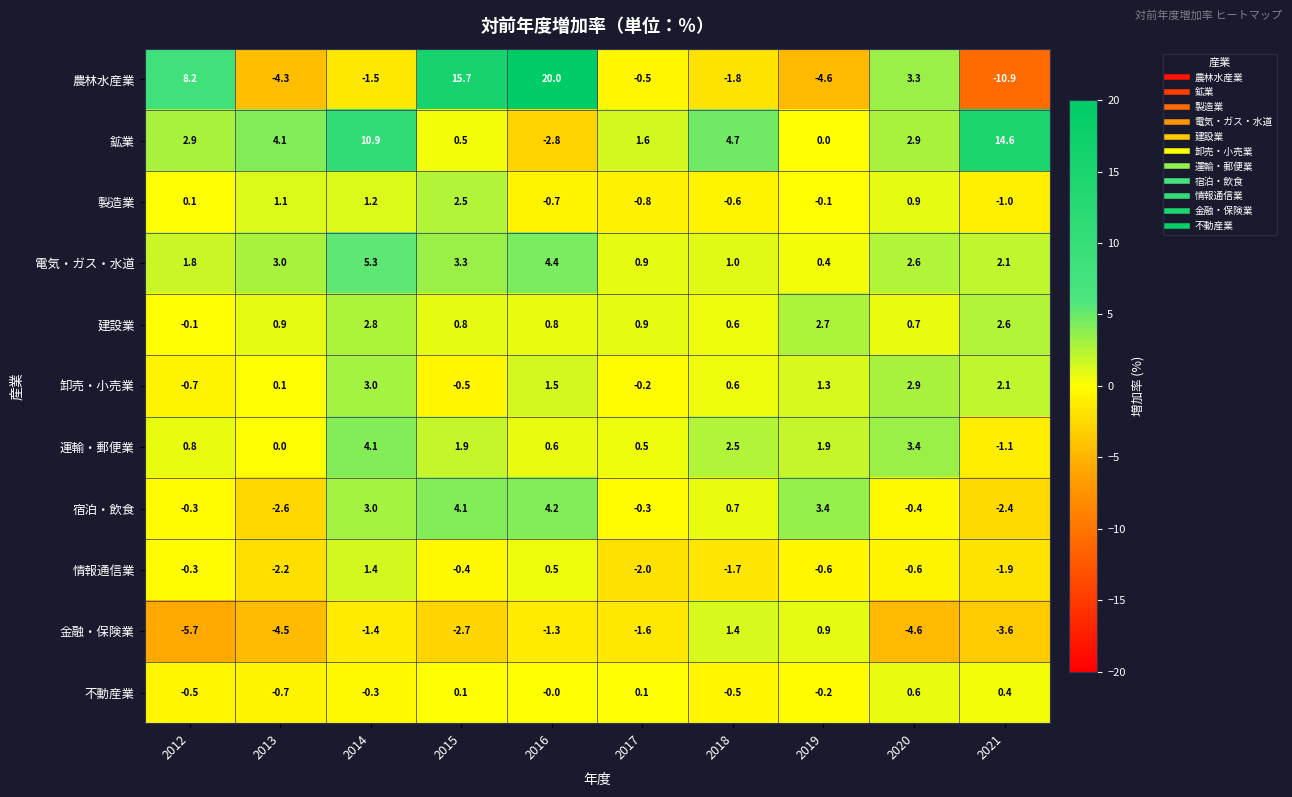

At which category does the chart reach its peak across all series?

2016